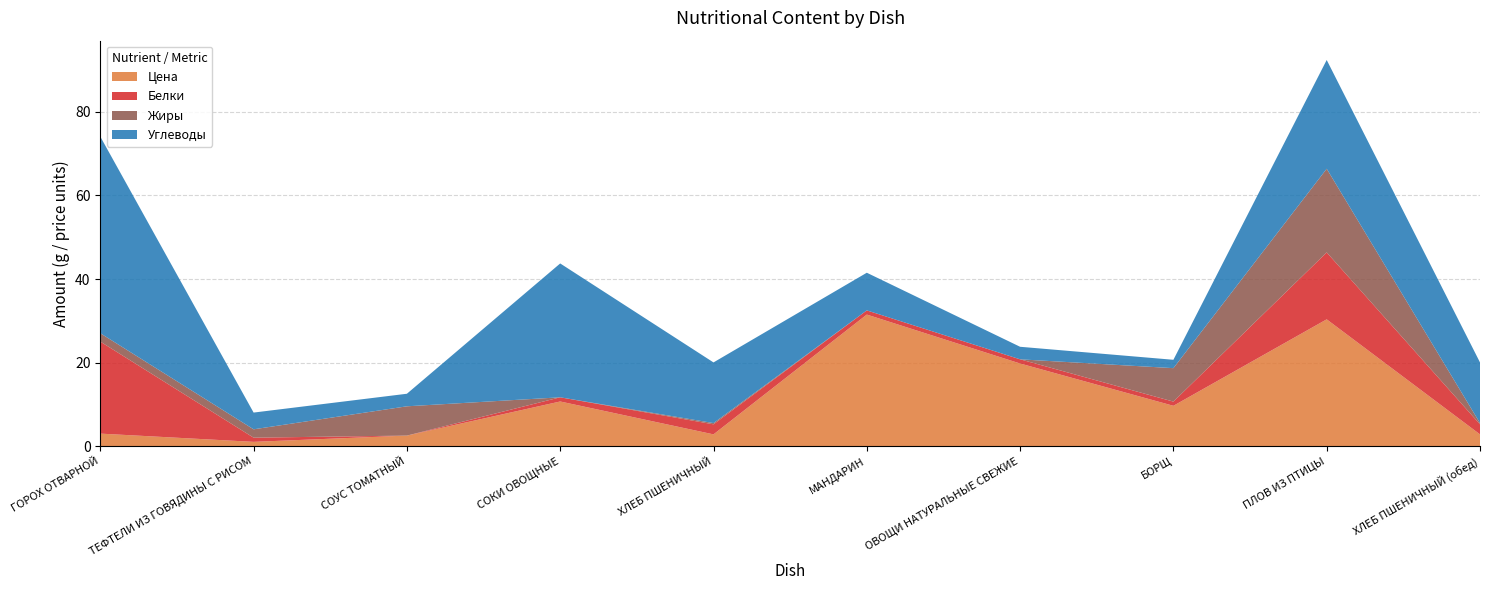

Reading right to left, extract all data points from this chart.

Цена: 2.9	30.4	9.7	19.8	31.5	2.9	10.7	2.6	1.1	3.0
Белки: 2.4	16.0	1.0	1.0	1.0	2.4	1.0	0.0	1.0	22.0
Жиры: 0.3	20.0	8.0	0.0	0.0	0.3	0.0	7.0	2.0	2.0
Углеводы: 14.5	26.0	2.0	3.0	9.0	14.5	32.0	3.0	4.0	47.0